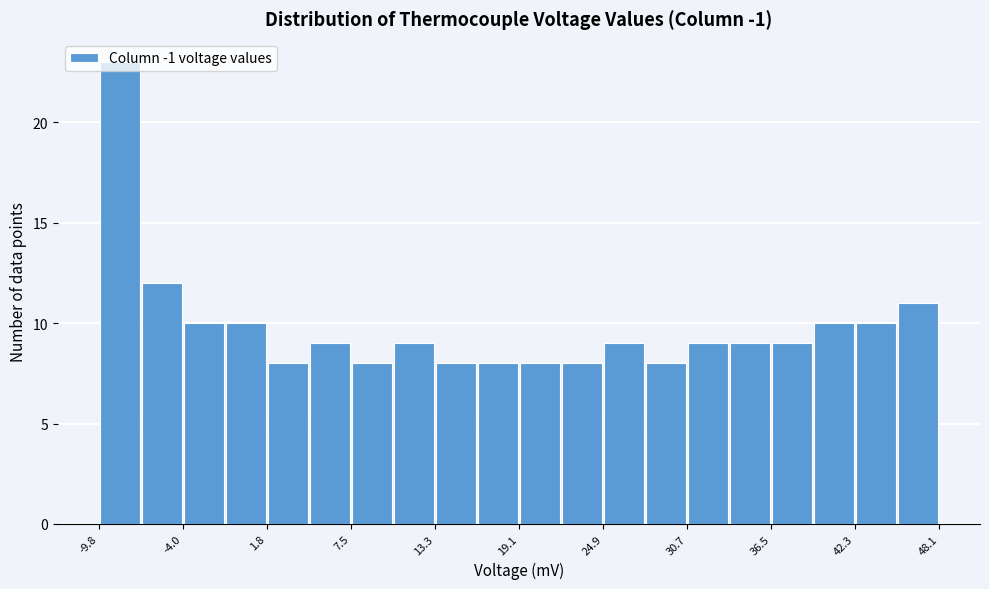

Read against the x-axis, roughly where is the centre of the tallest bar?

-8